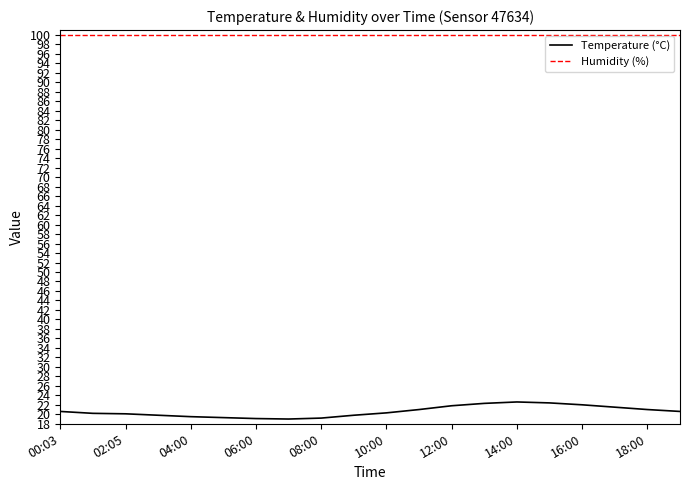

How many categories are shown in the chart?

20